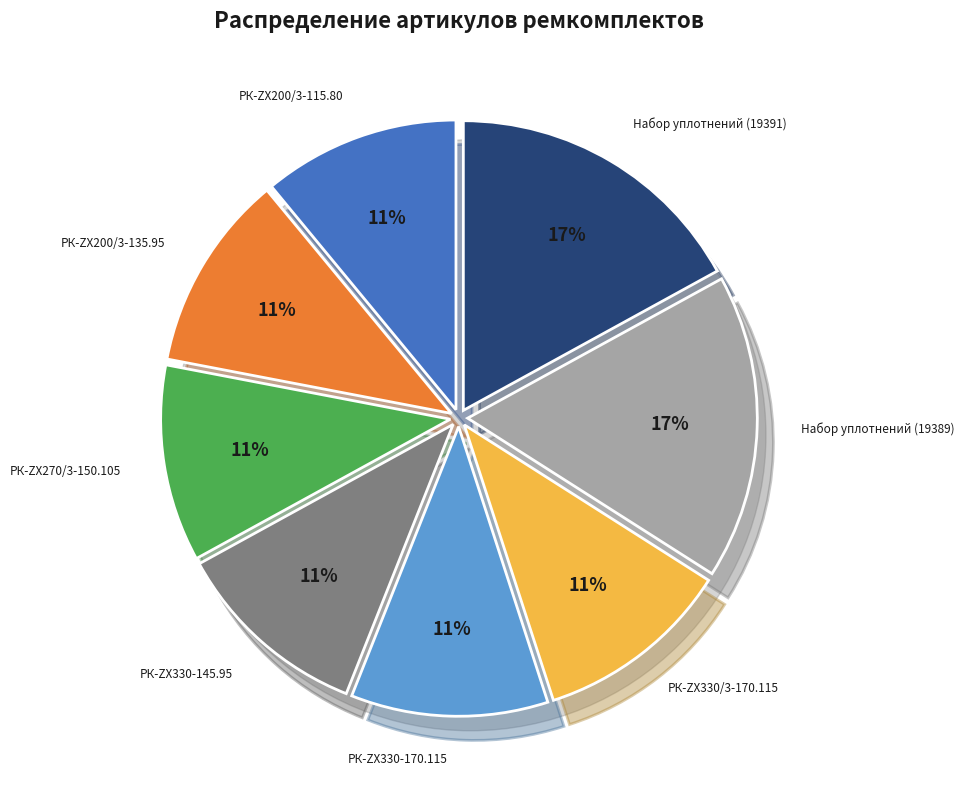

Rank the categories by value from lowest to highest.

РК-ZX200/3-115.80, РК-ZX200/3-135.95, РК-ZX270/3-150.105, РК-ZX330-145.95, РК-ZX330-170.115, РК-ZX330/3-170.115, Набор уплотнений (19389), Набор уплотнений (19391)